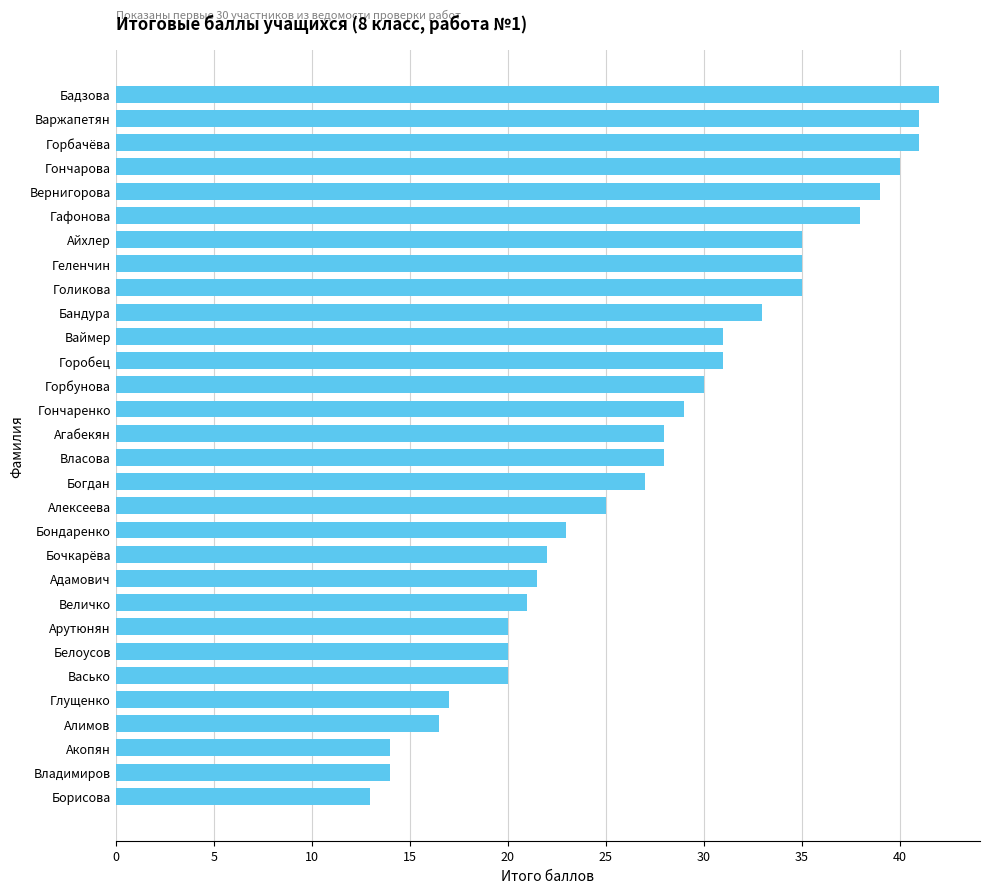

What is the smallest value displayed?

13.0